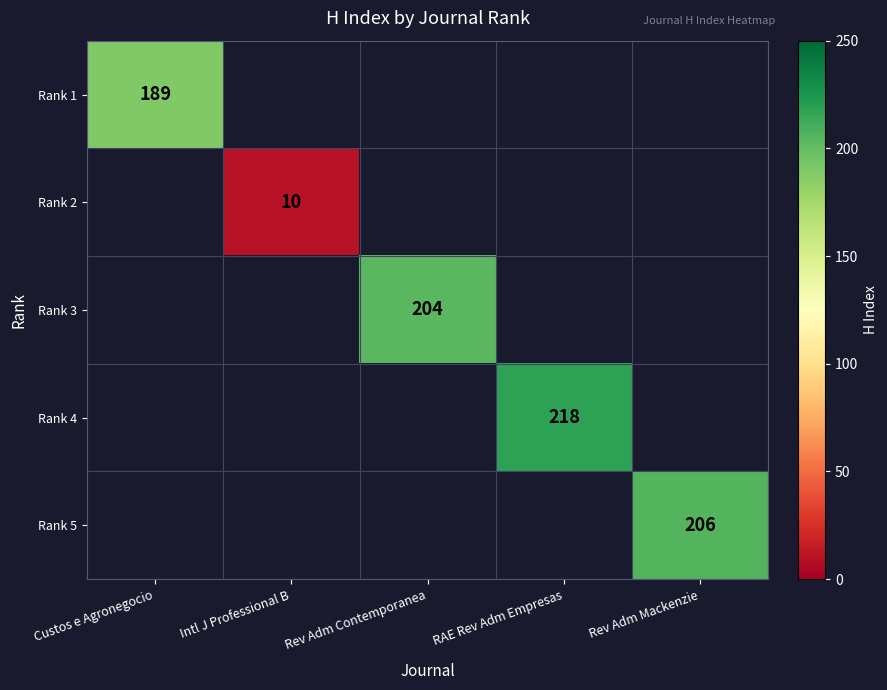

At which category does the chart reach its peak across all series?

RAE Rev Adm Empresas